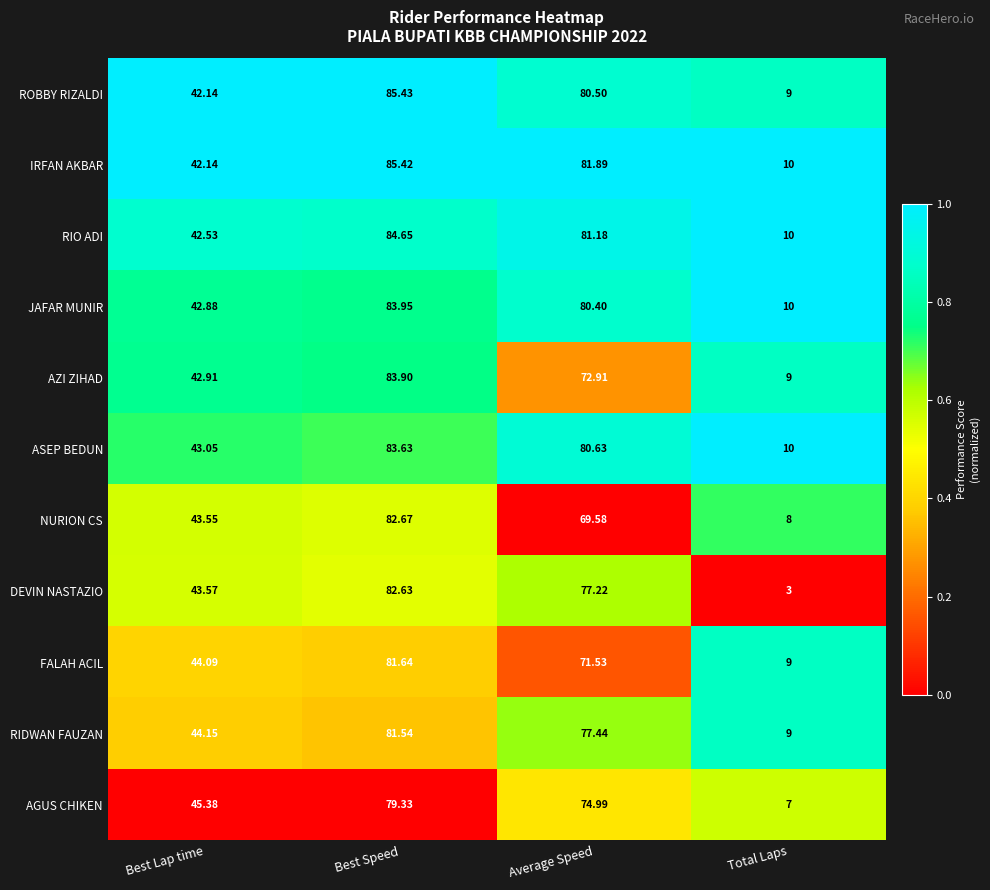

At which label does RIDWAN FAUZAN reach its peak?

Best Speed